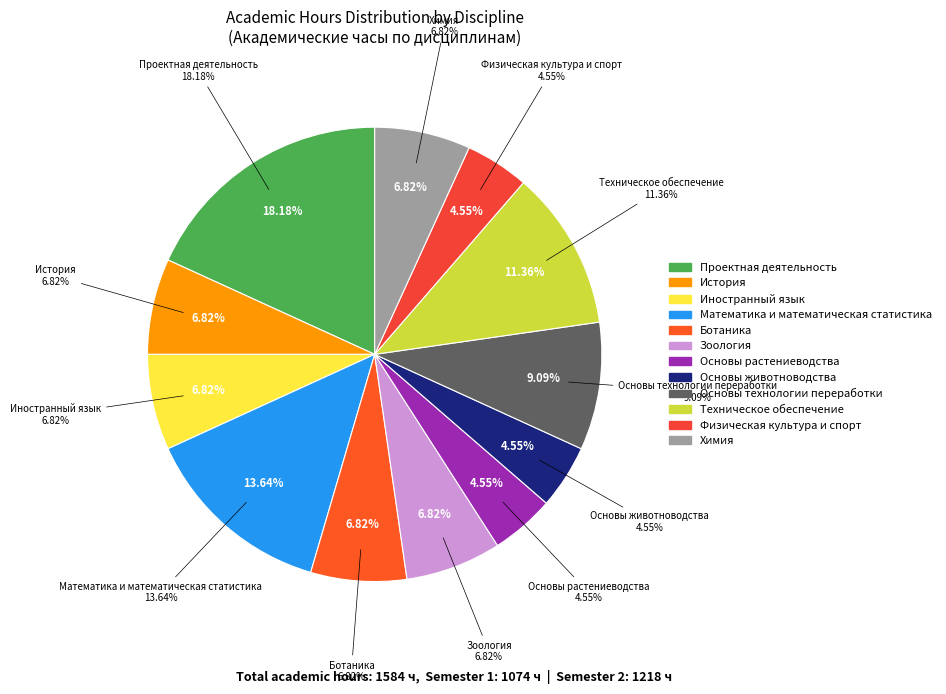

What is the smallest slice in the pie chart?

Основы растениеводства